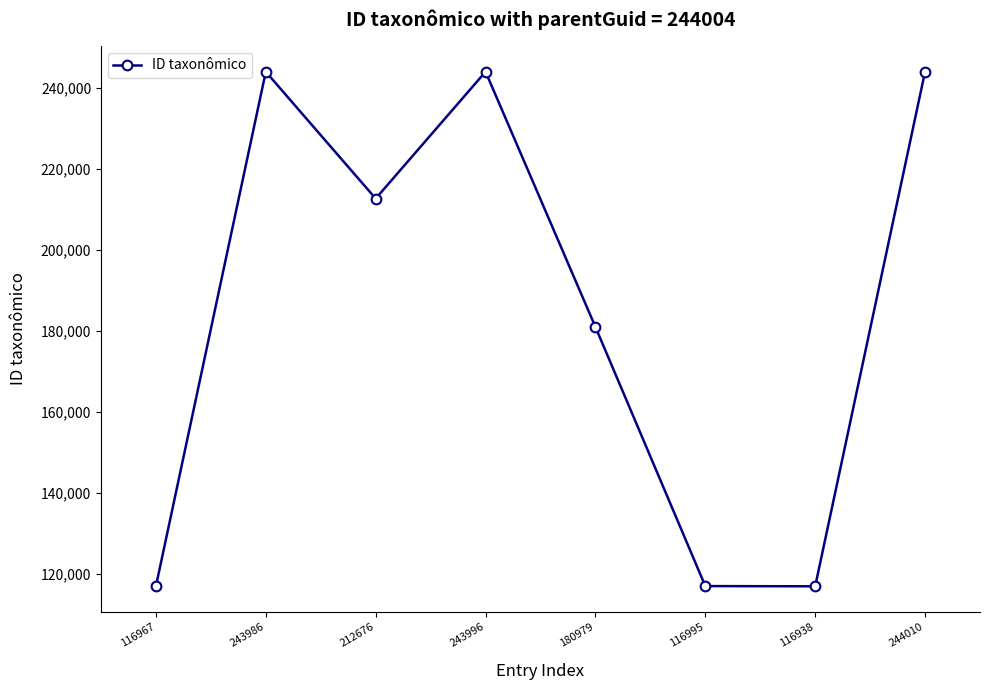

The value at 116938 is 116938. True or false?

True